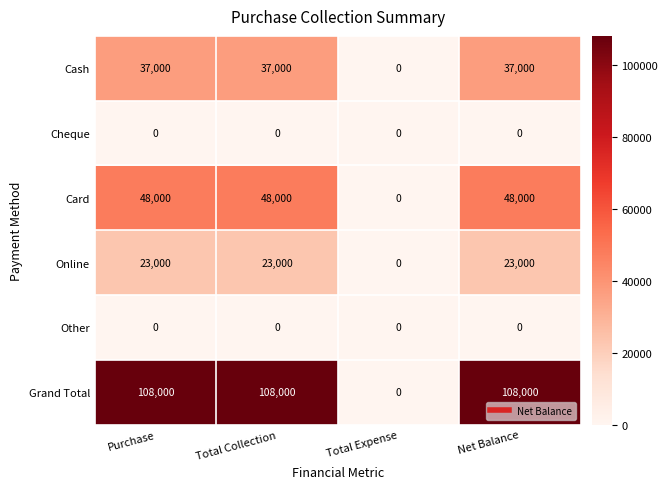

Which category has the lowest value in the Cash series?

Total Expense